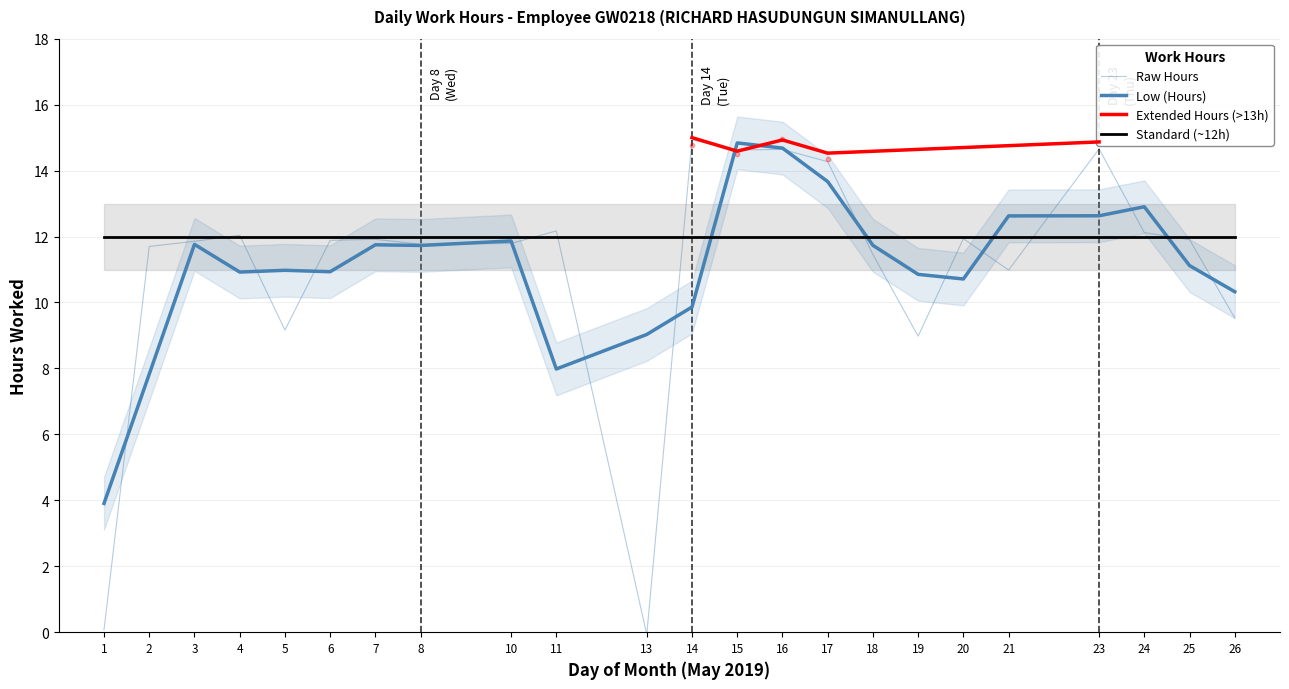

What is the change in value from 1 to 14?

+14.9